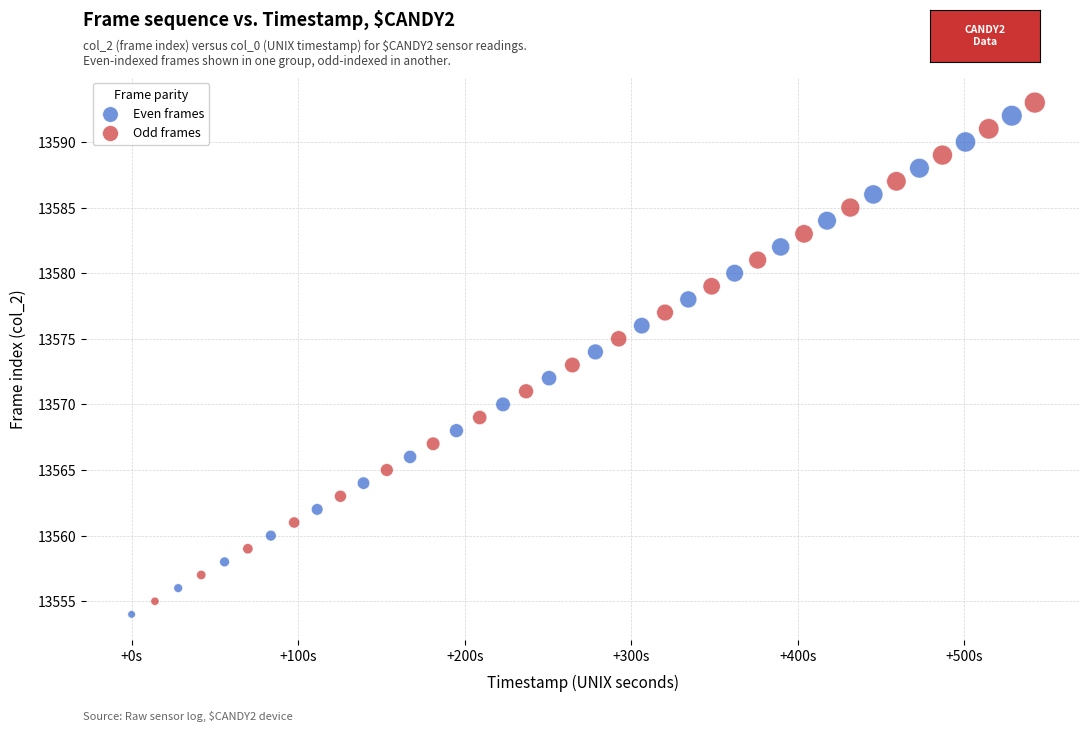

What are all the series names shown in the legend?

Even frames, Odd frames